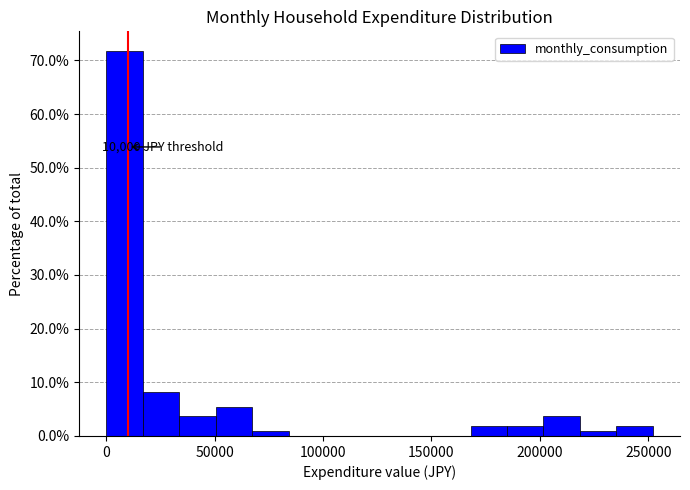

Read against the x-axis, roughly where is the centre of the tallest bar?

10000